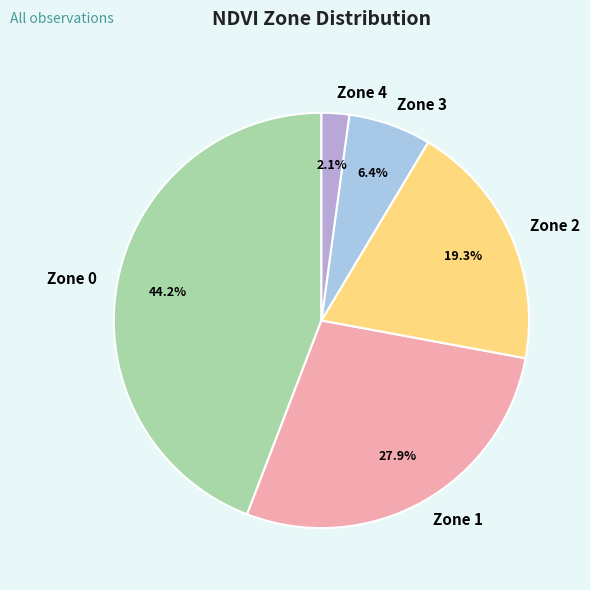

Is it true that Zone 0 is 44% of the pie?

True